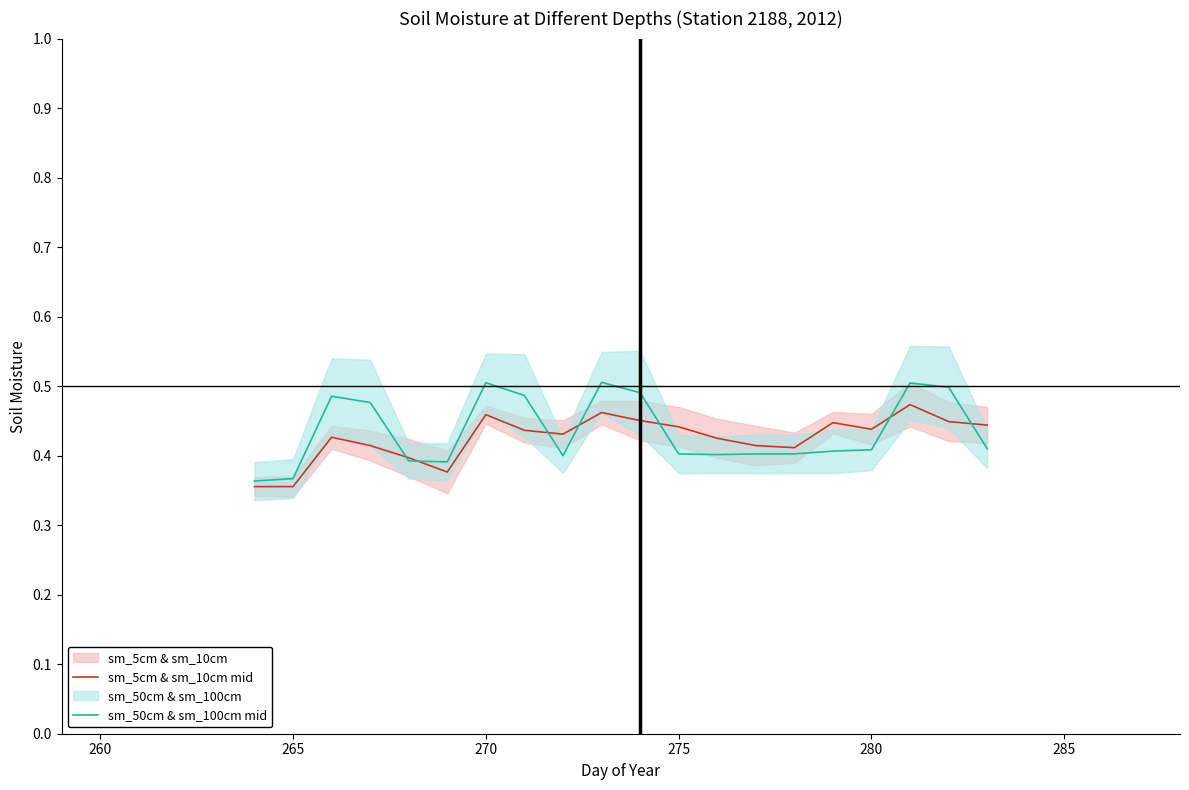

At 265, list the series in order from smallest to largest.

sm_5cm & sm_10cm mid, sm_50cm & sm_100cm mid